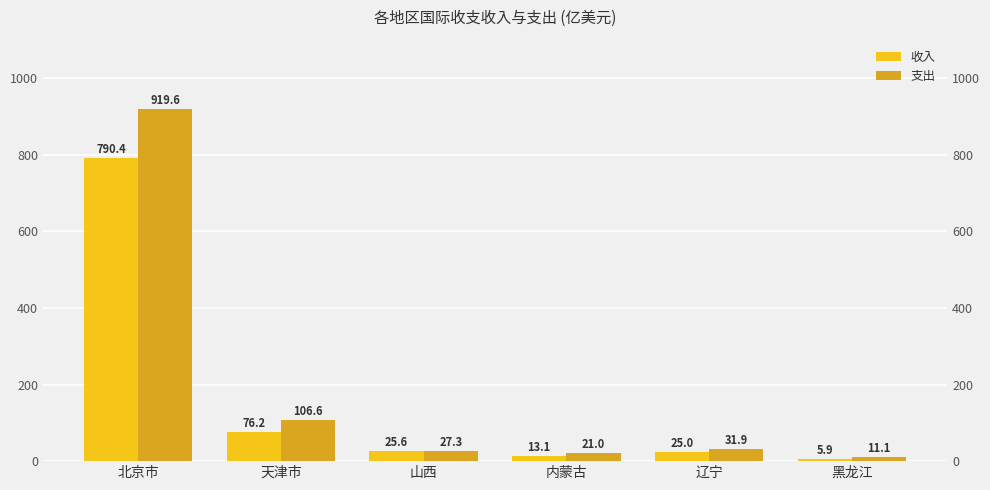

What are all the series names shown in the legend?

收入, 支出